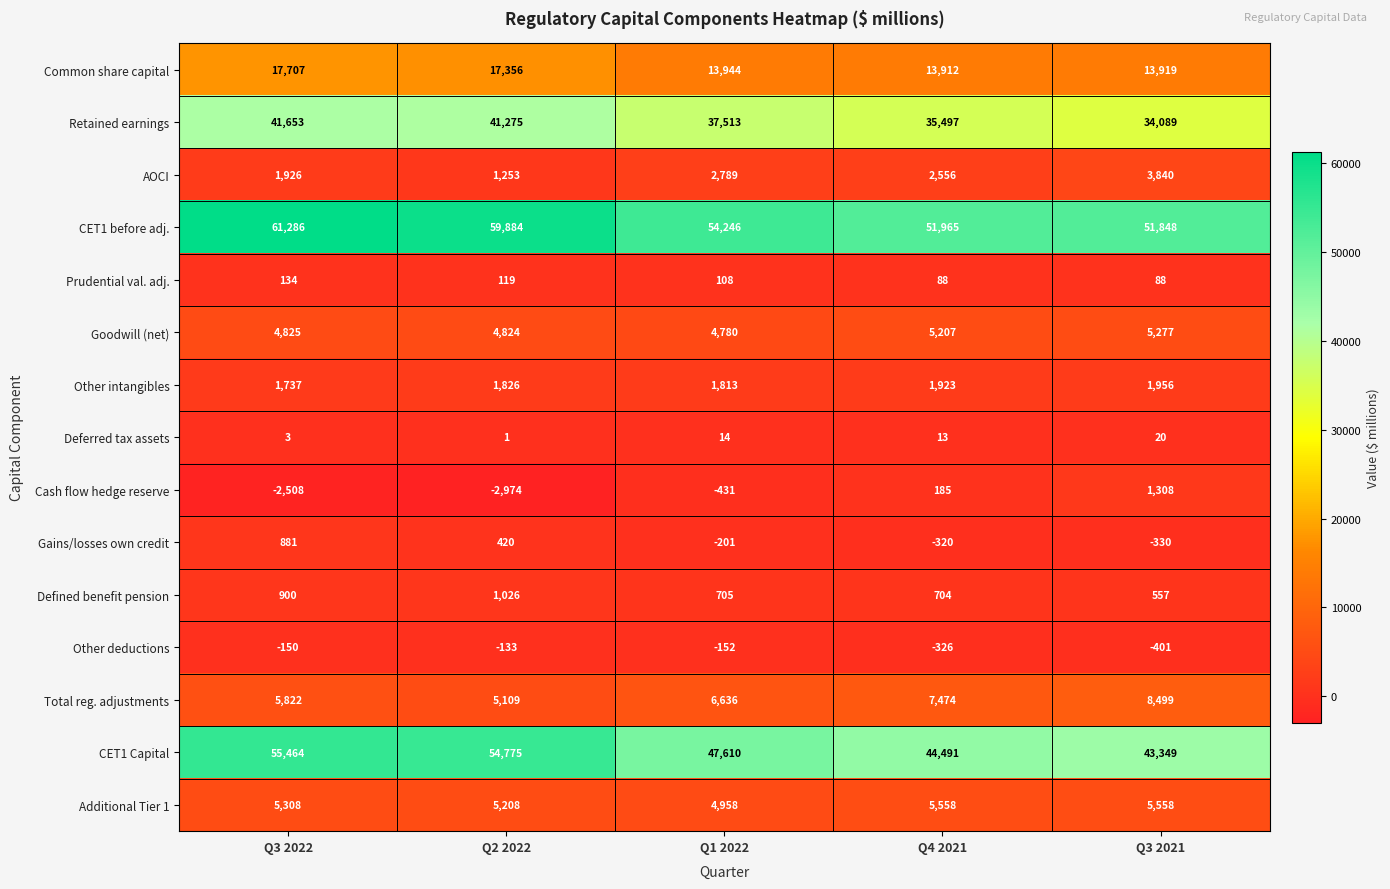

At which category does the chart reach its minimum across all series?

Q2 2022